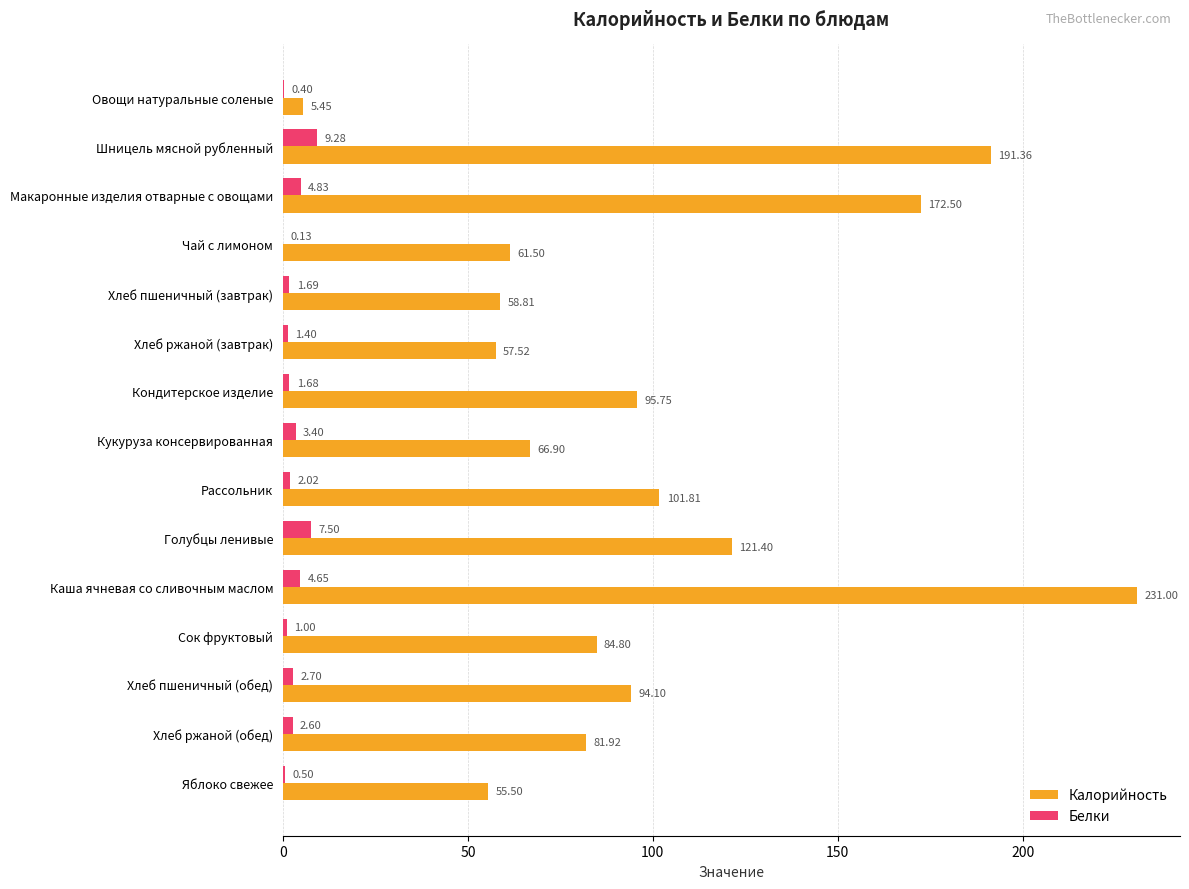

Between Макаронные изделия отварные с овощами and Чай с лимоном, which series saw the biggest shift?

Калорийность